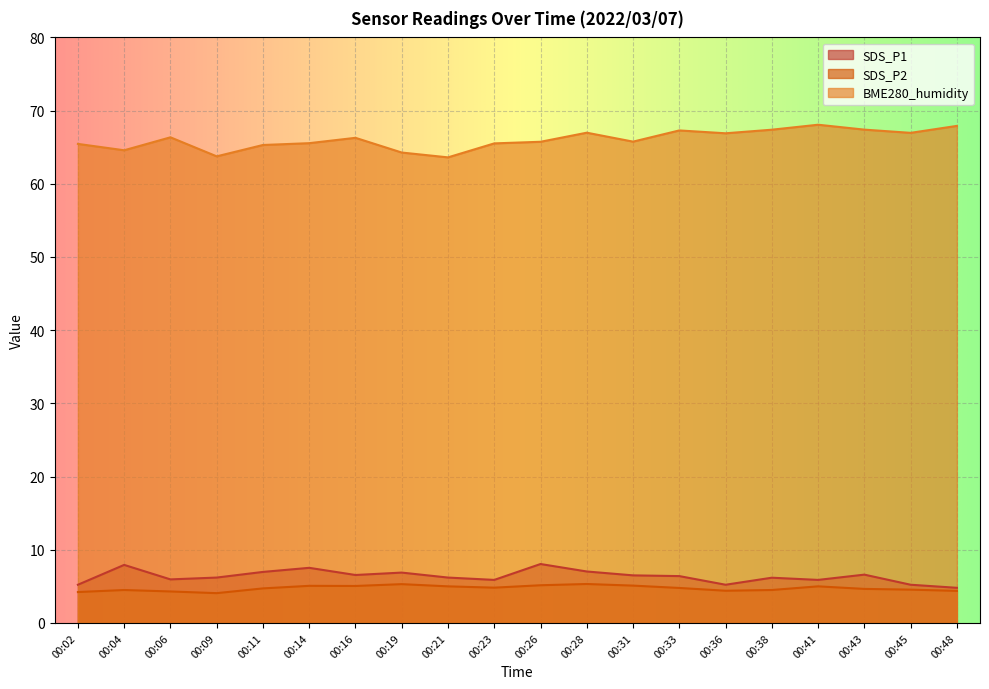

True or false: SDS_P1 and BME280_humidity intersect in this chart.

False